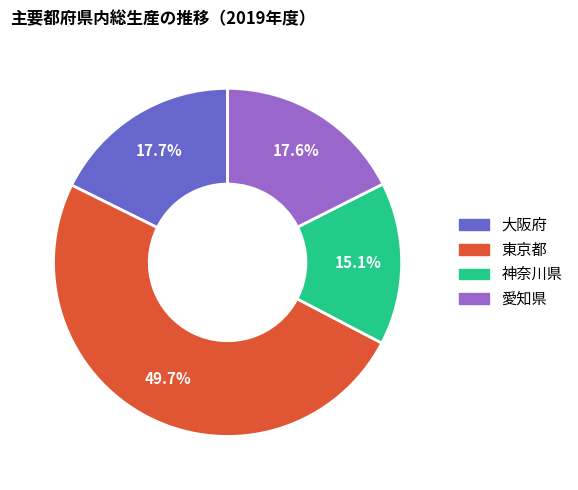

What is the total percentage of 神奈川県 and 大阪府?

32.8%